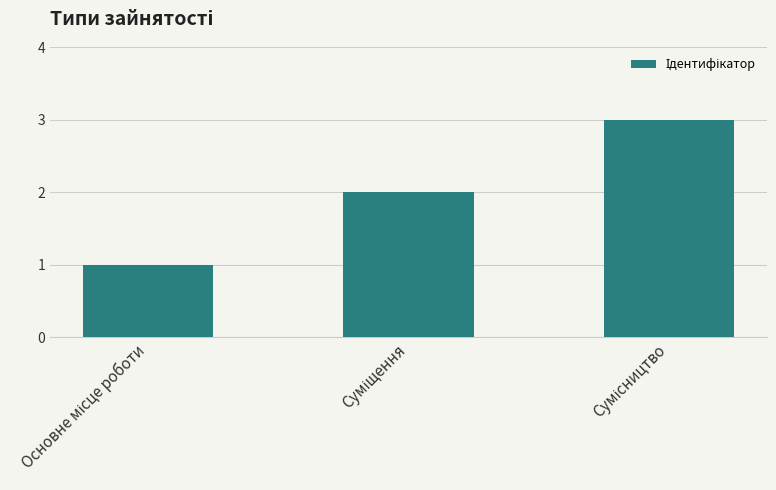

What is the greatest value displayed?

3